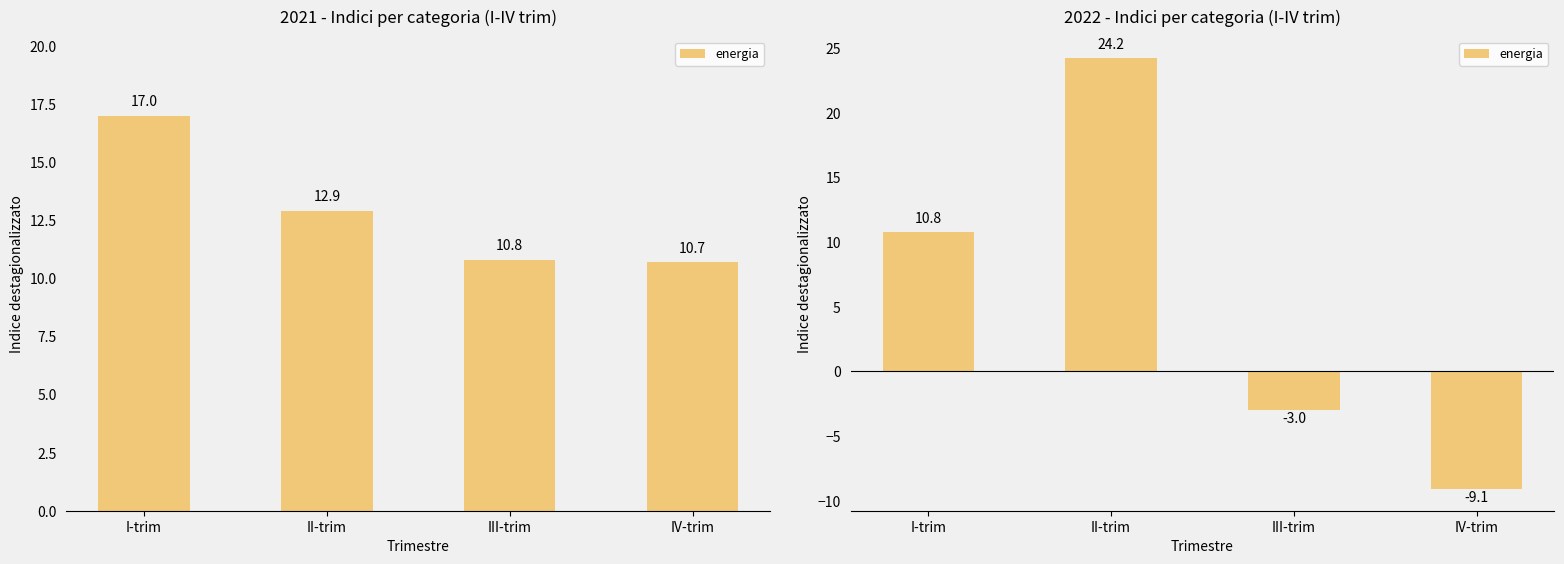

Is it true that the value at I-trim is 19.1?

False